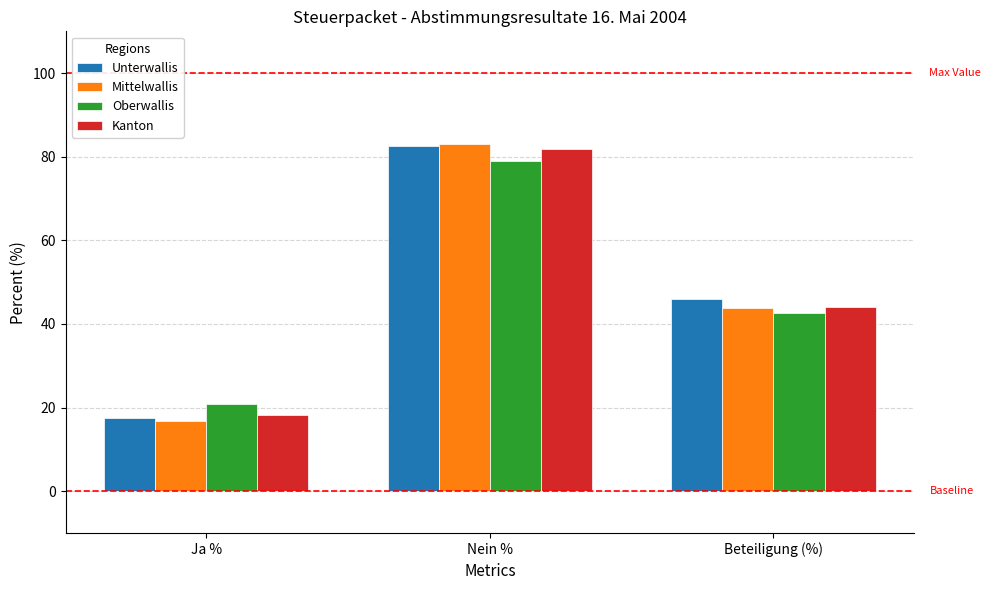

Where is Unterwallis nearest to the value 50?

Beteiligung (%)